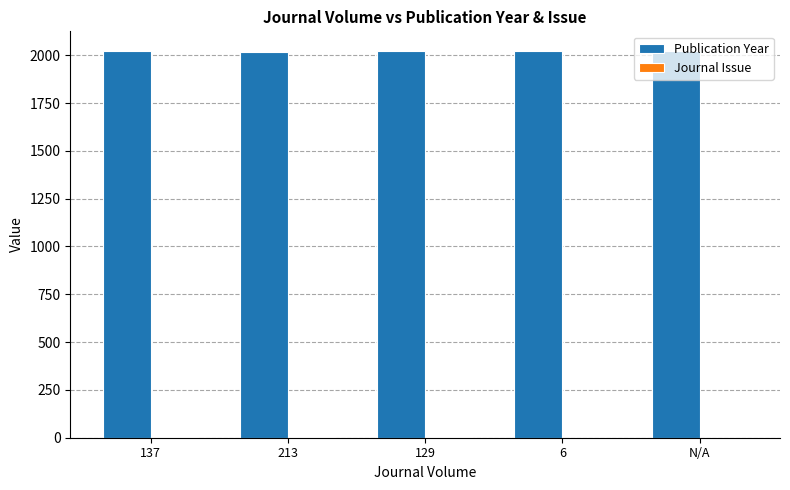

Is it true that Publication Year equals 3200 at 137?

False